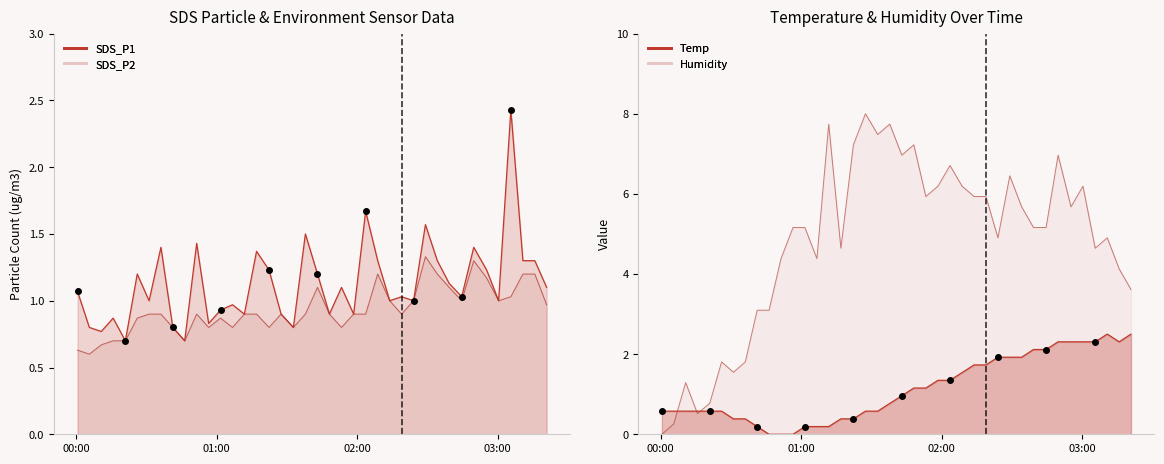

Which series has the largest Y range (max minus min)?

Humidity